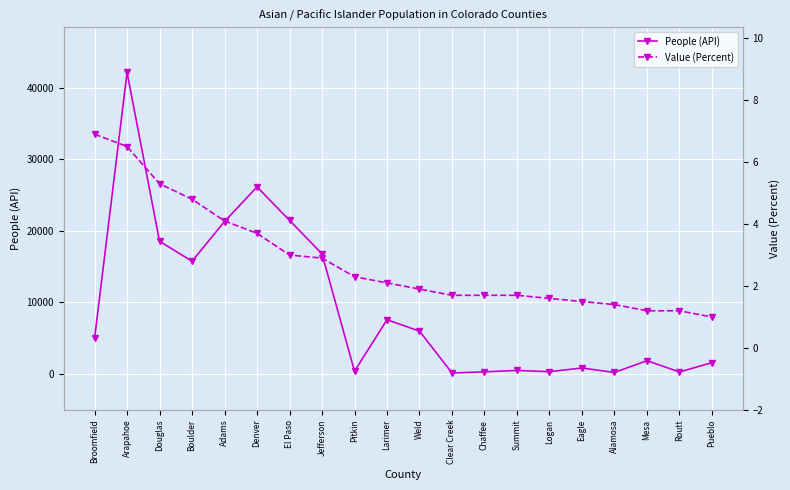

Which series has the largest total across all categories?

People (API)